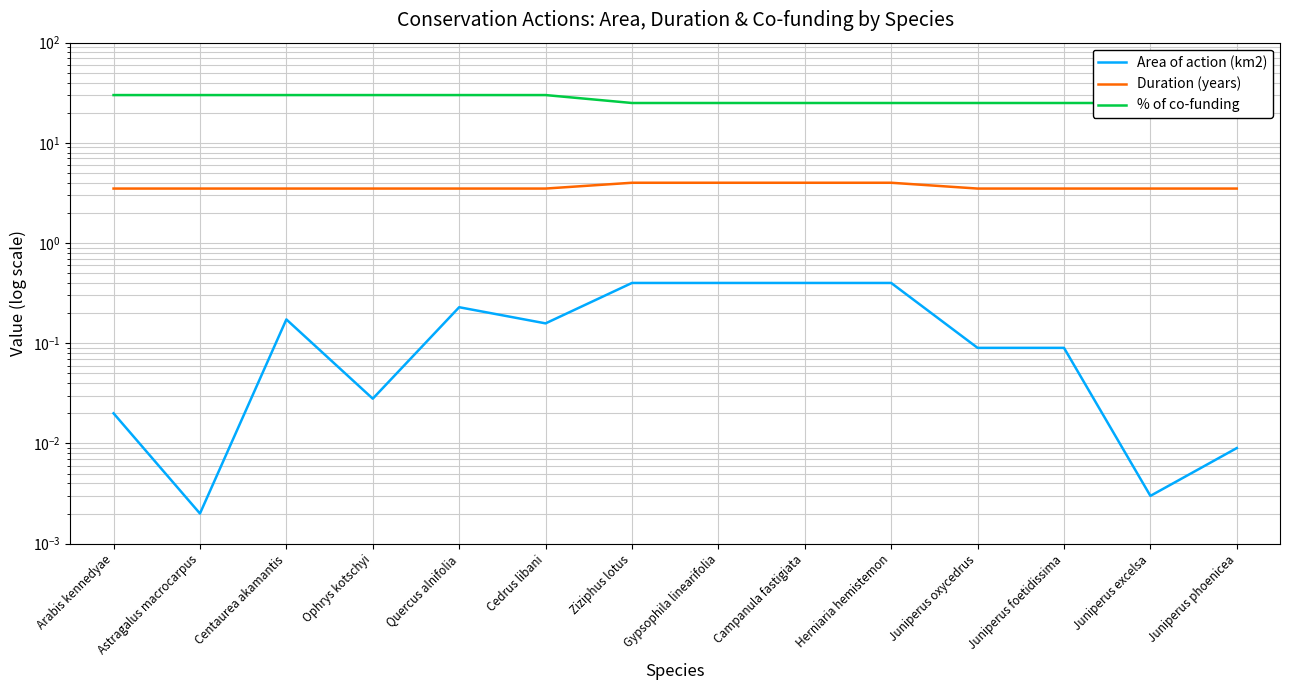

True or false: Duration (years) and % of co-funding cross at least once.

False